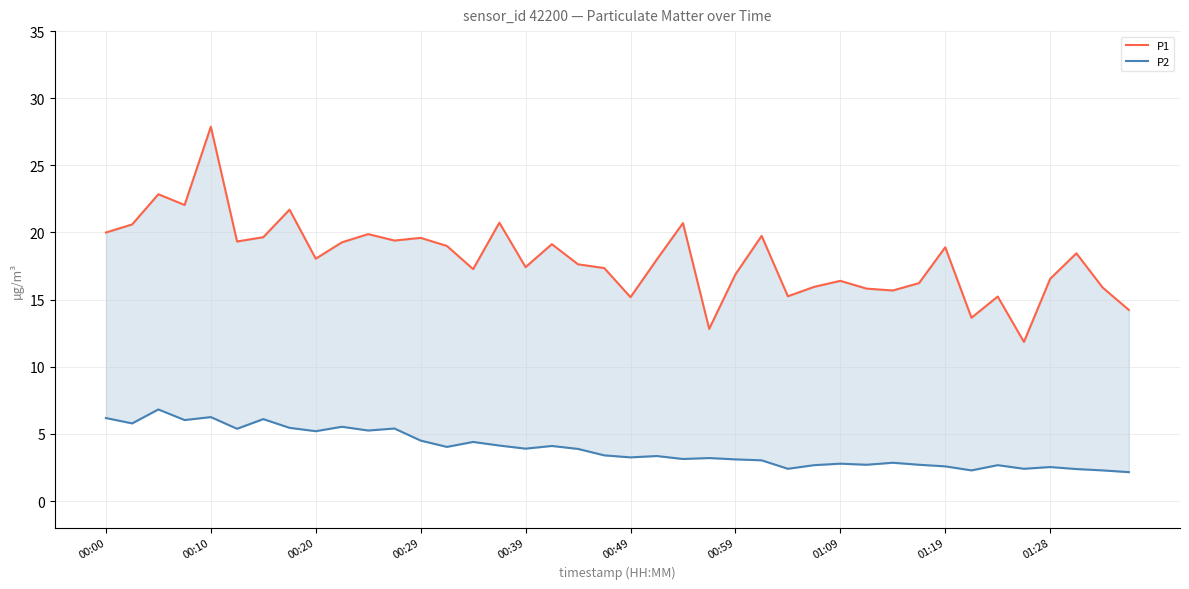

How many interior local valleys does the P2 series have?

13